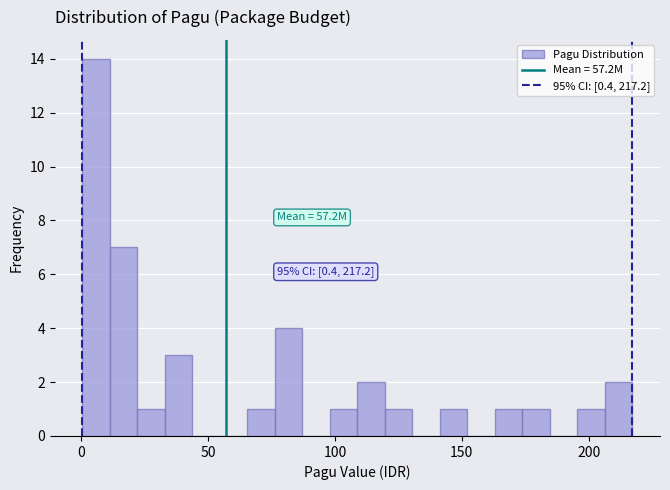

Around what value on the x-axis is the tallest bar? Give the approximate position of its centre, as read against the axis.

5